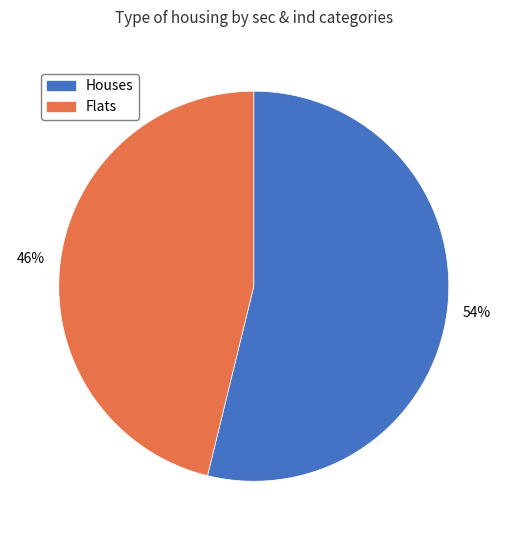

Does any single category account for the majority?

Yes